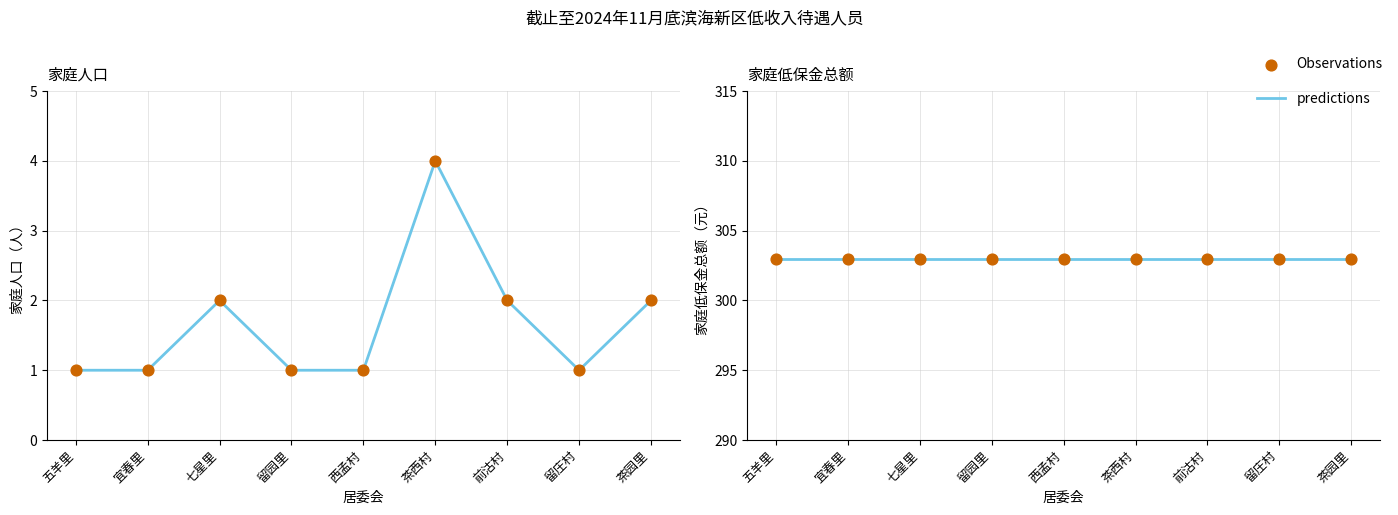

Which series has the largest total across all categories?

家庭低保金总额